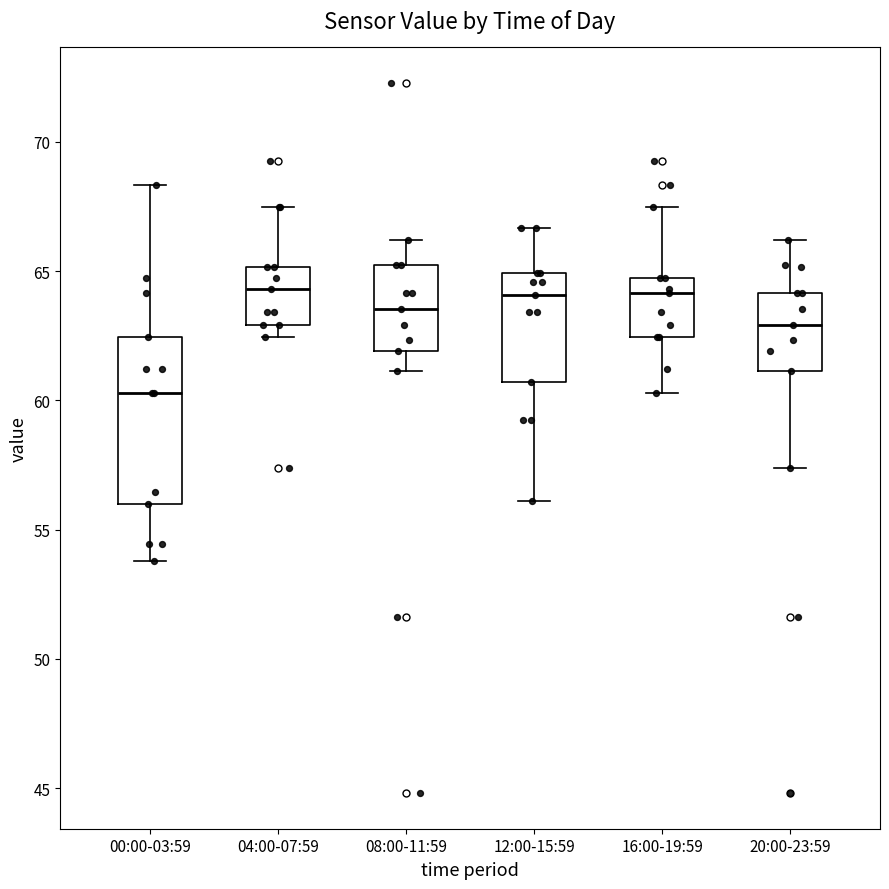

Comparing the boxes themselves (not the whiskers), which one is the tallest?

00:00-03:59